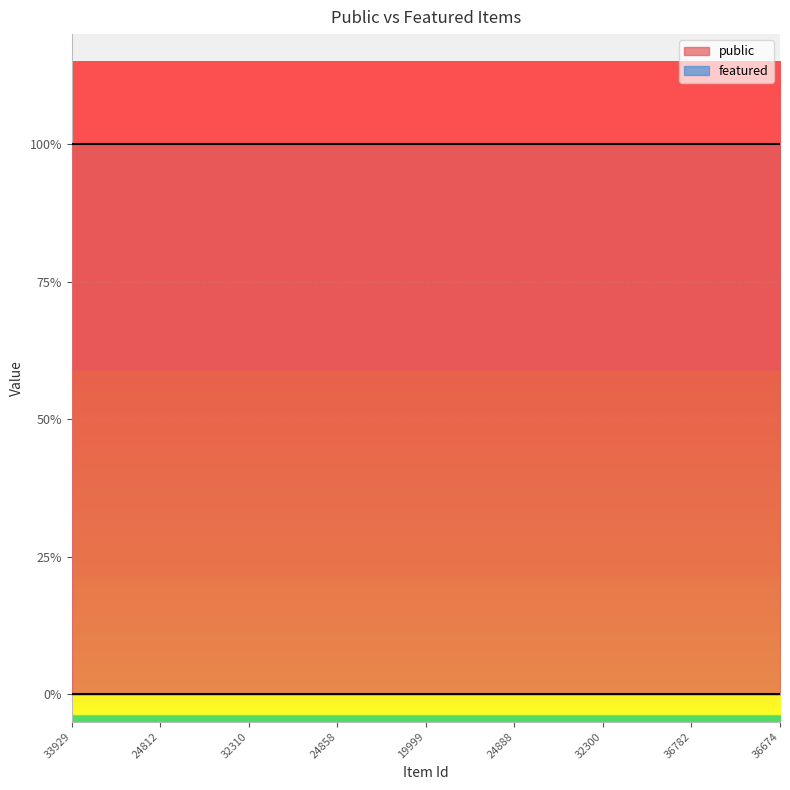

Which series has the widest spread of values?

public